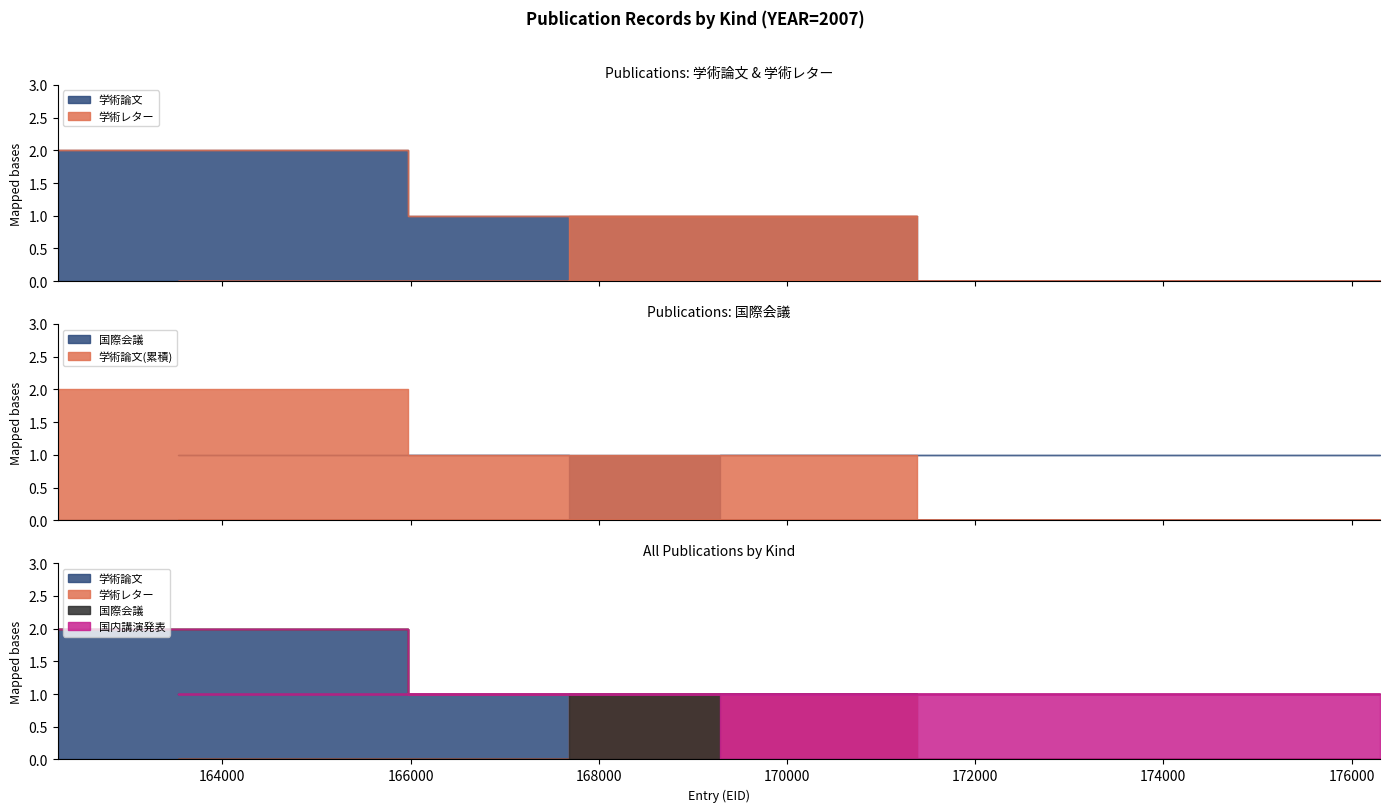

What is the difference between the maximum and second lowest values in the 国際会議 series?

1